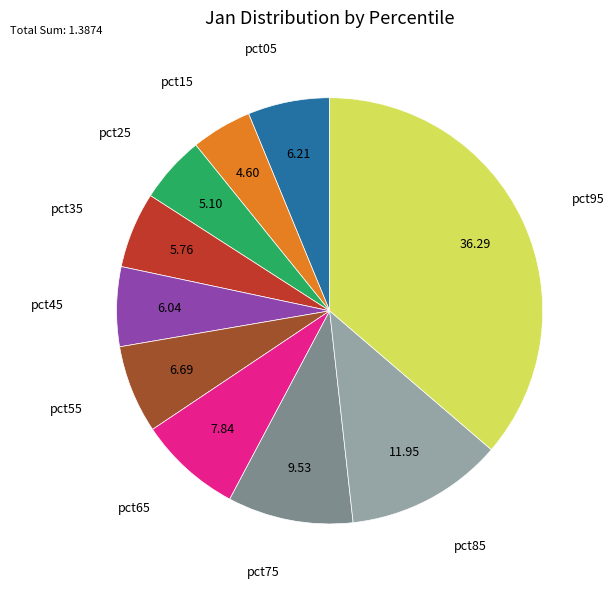

How many segments does this pie chart have?

10